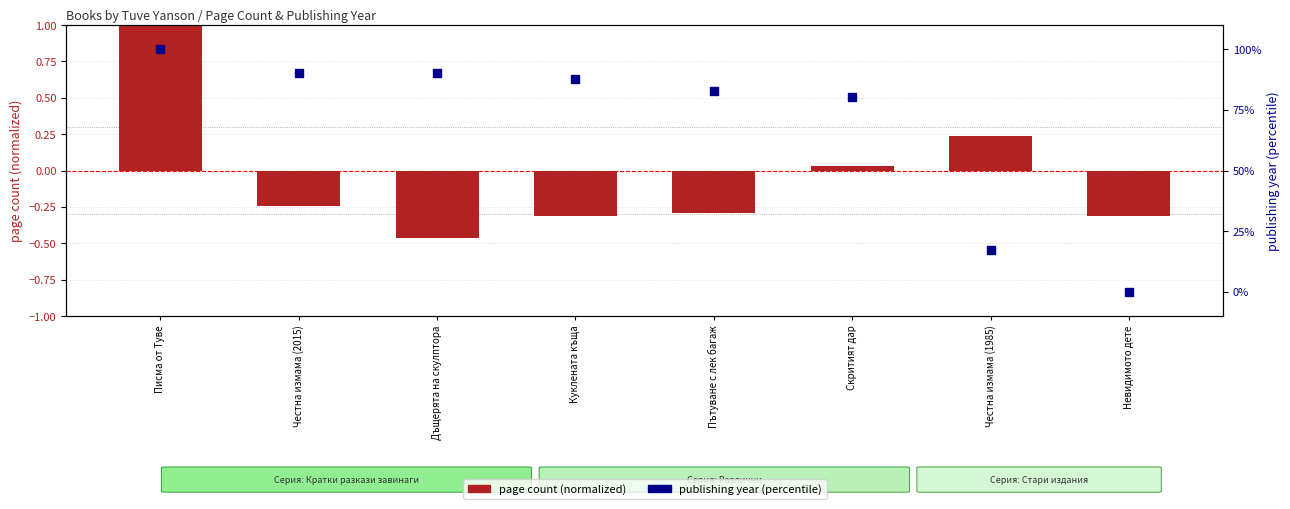

What are all the series names shown in the legend?

page count (normalized), publishing year (percentile)